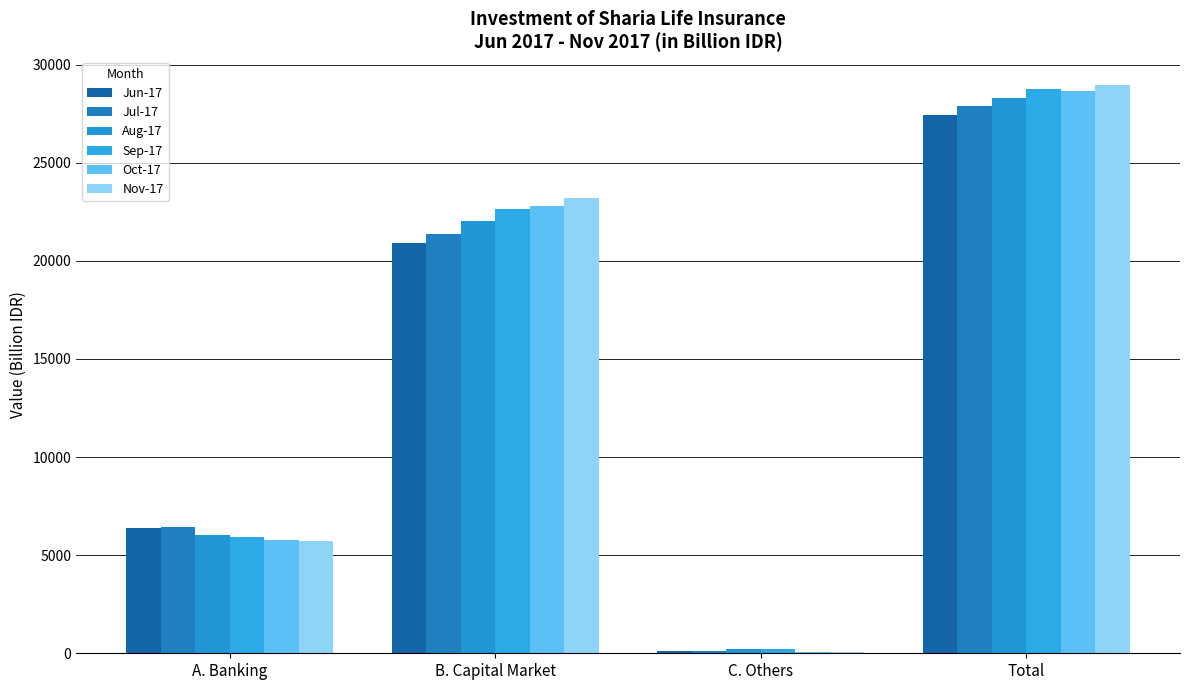

Does the chart contain stacked bars?

No